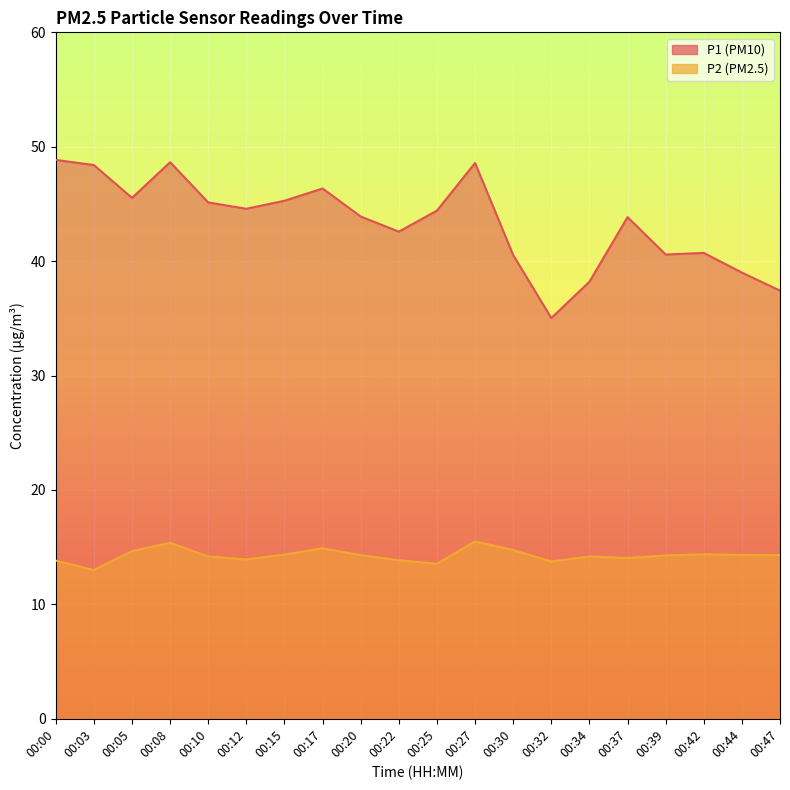

At how many categories does at least one series exceed 28?

20